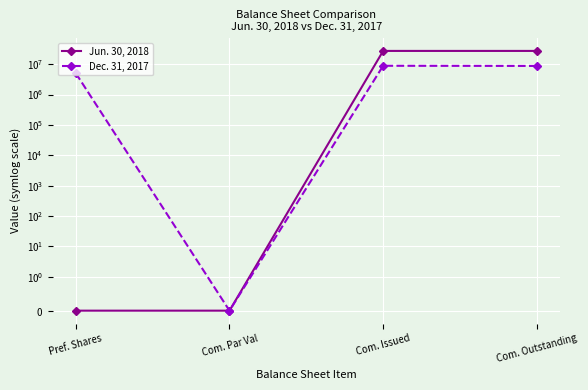

What position from the right is Com. Outstanding?

1